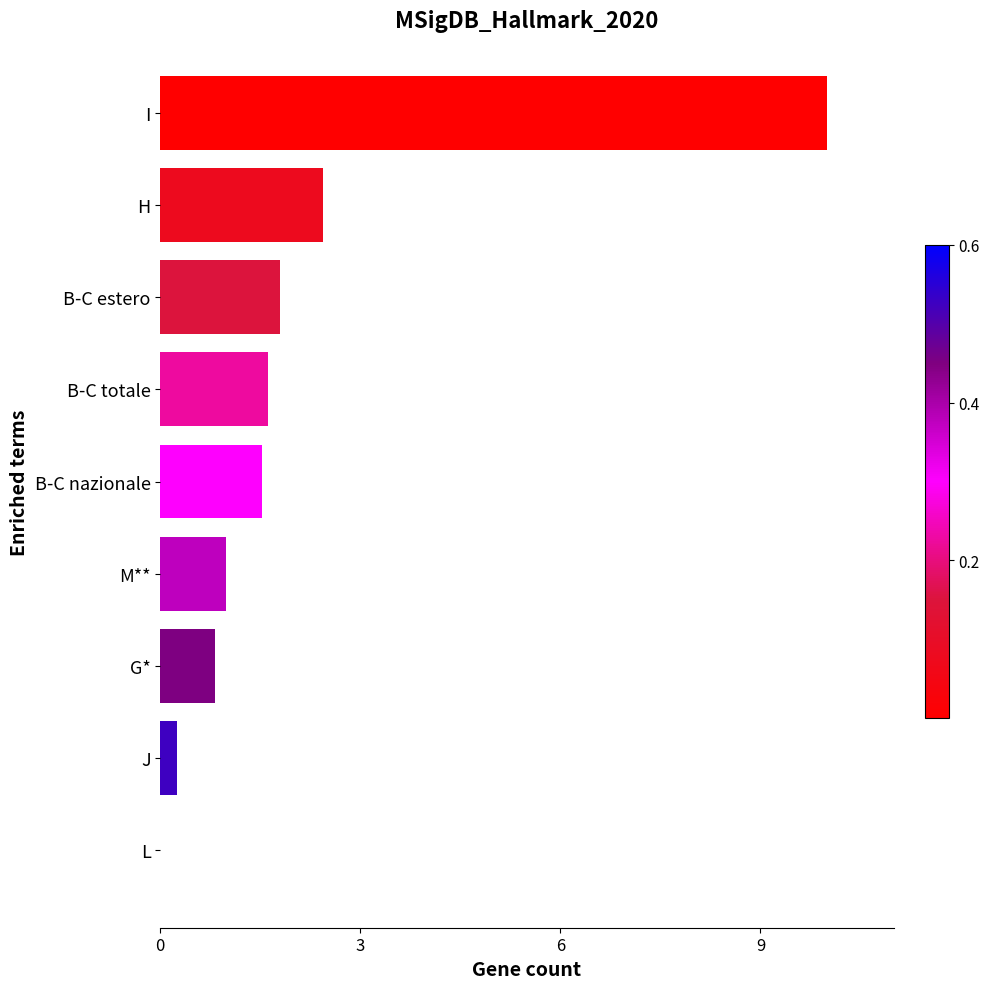

How many categories are shown in the chart?

9